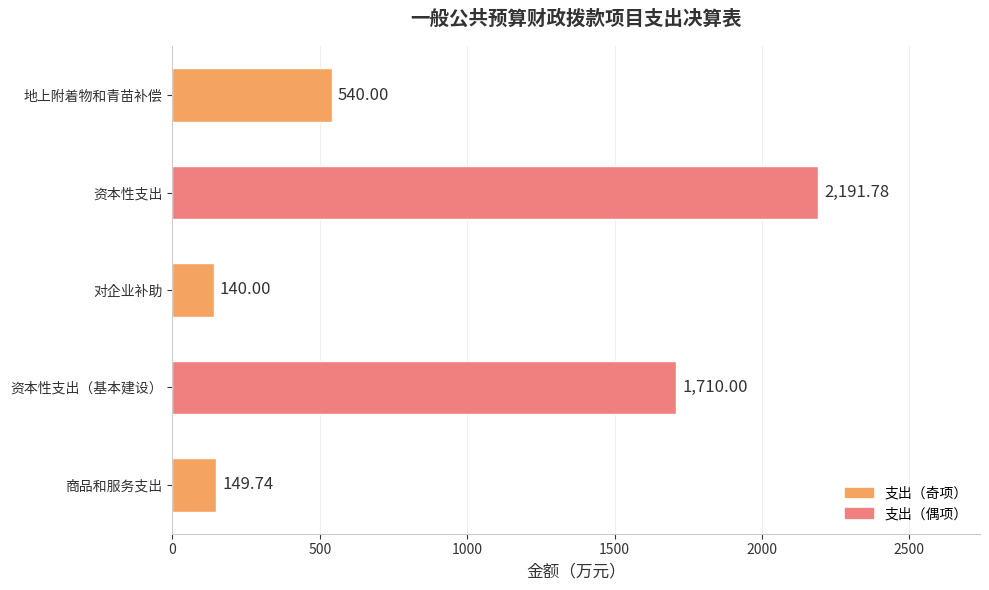

Which label corresponds to the smallest value in the chart?

对企业补助